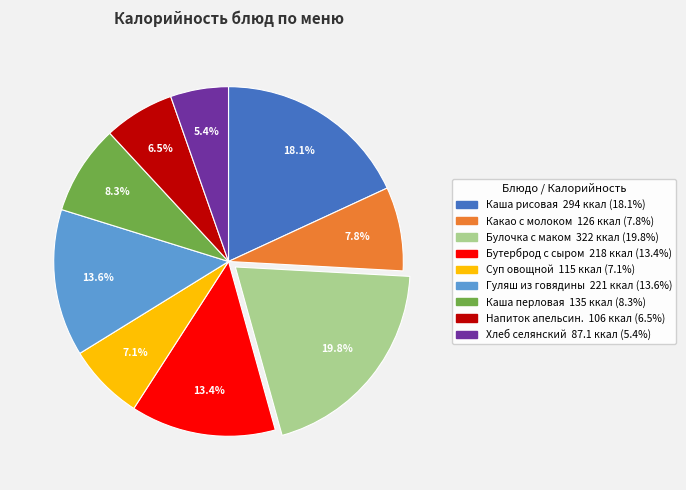

Is there any slice that represents more than half of the pie?

No